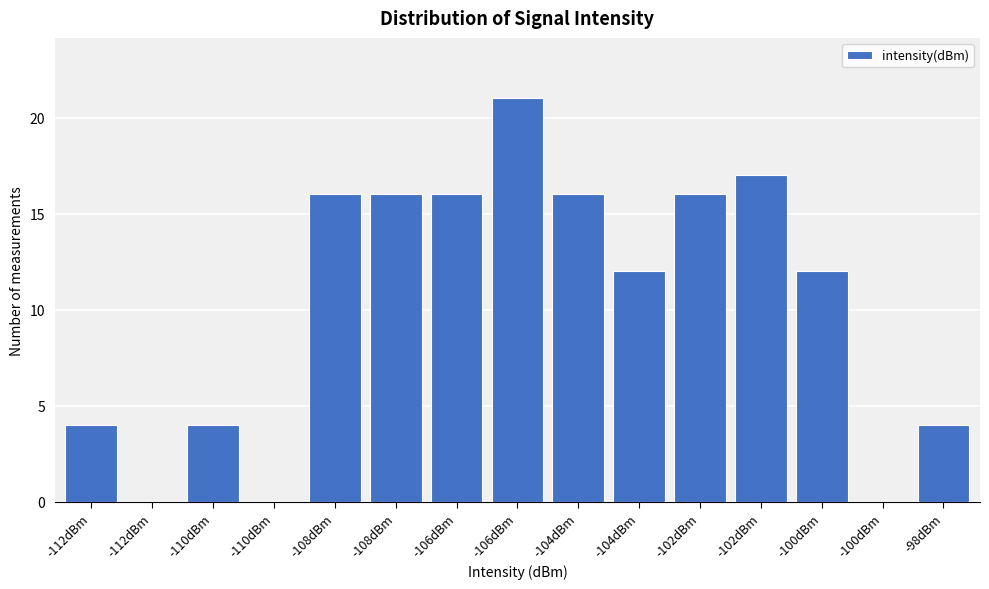

Are the bars horizontal?

No